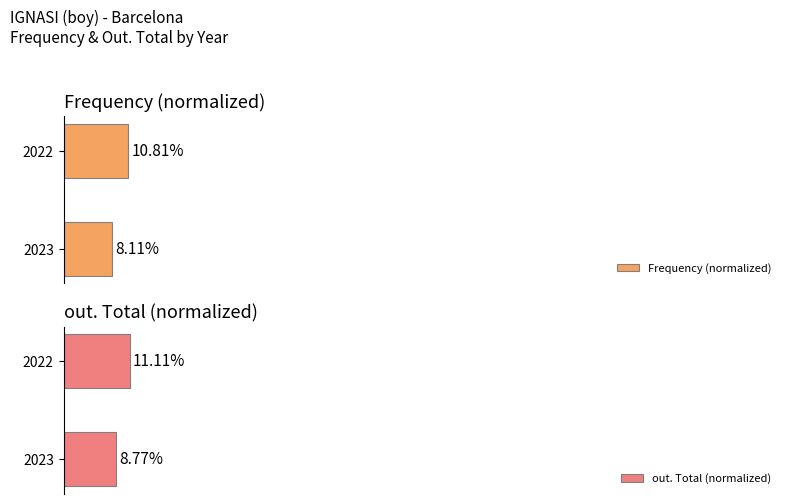

What is the smallest value displayed?

8.1